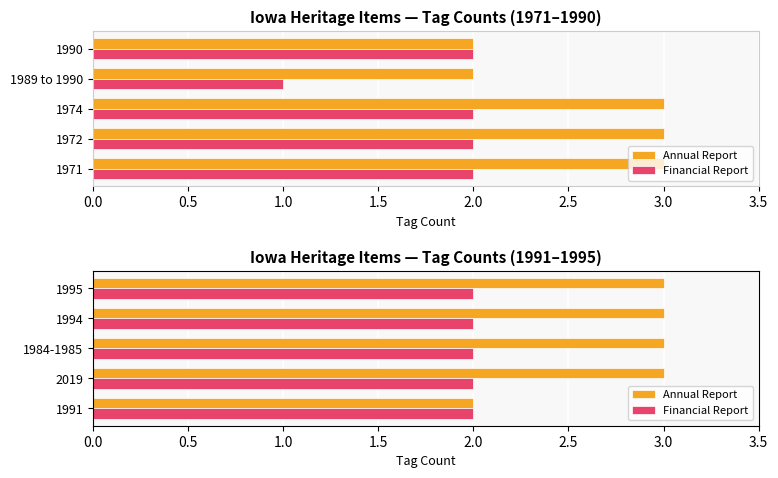

What is the maximum value shown in the chart?

3.0